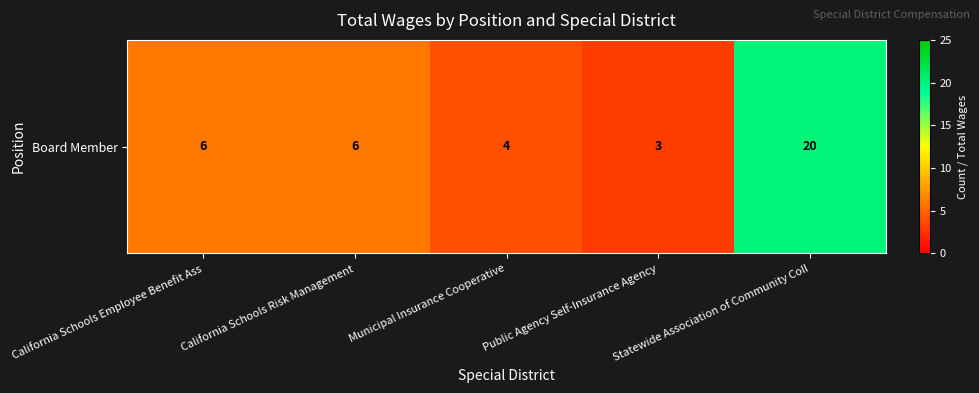

What is the smallest value displayed?

3